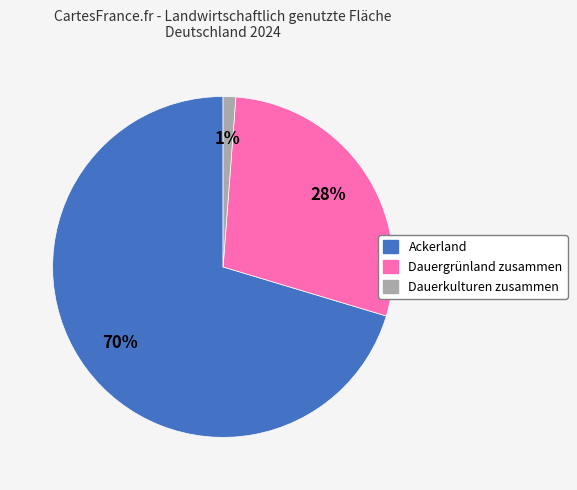

The Dauerkulturen zusammen slice represents 10% of the pie. True or false?

False